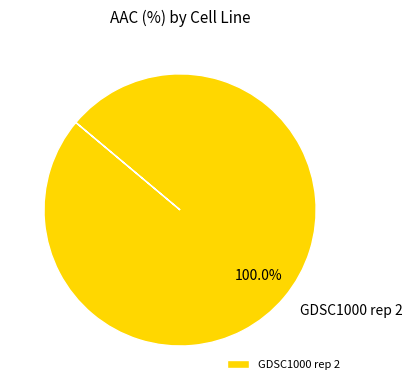

Does any single category account for the majority?

Yes